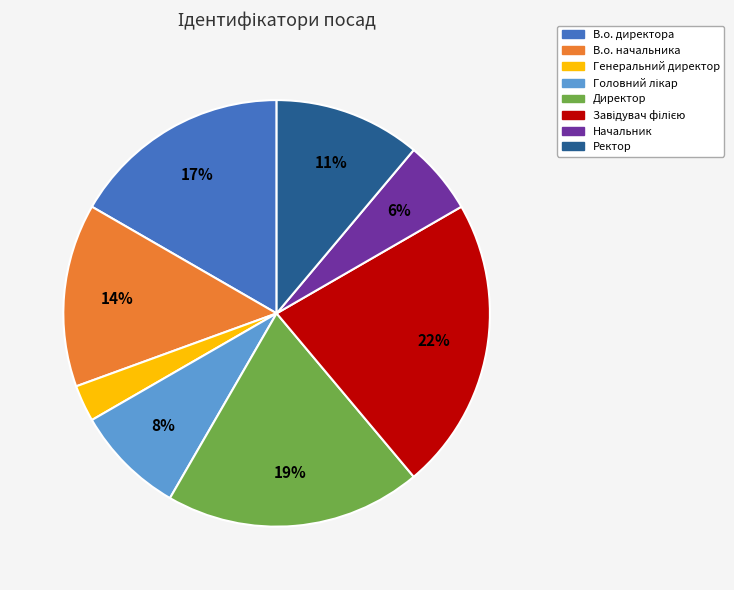

Do Начальник and В.о. директора together represent more than half of the pie?

No